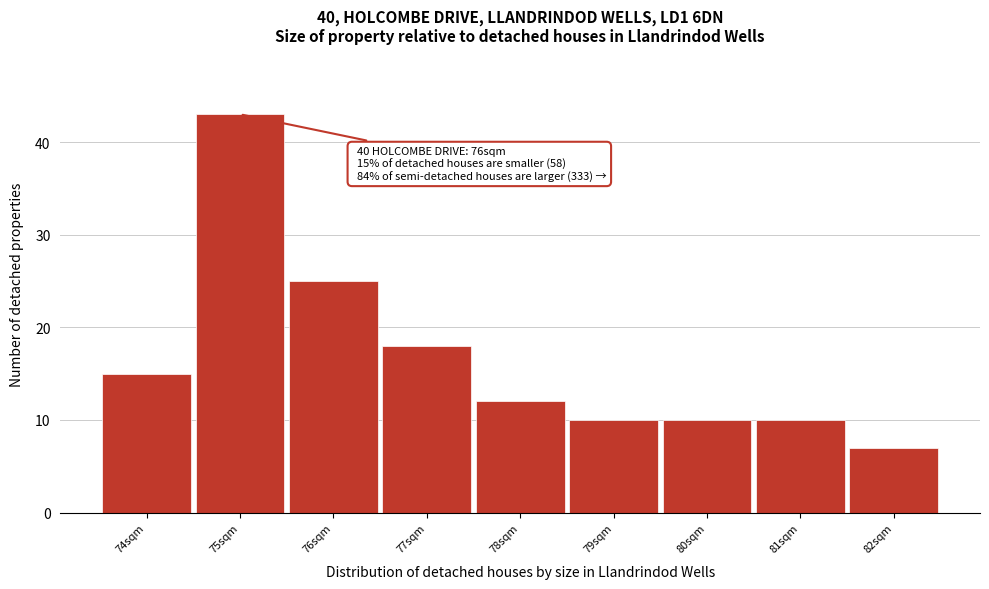

Reading left to right, what are all the values shown in this chart?

74sqm=15	75sqm=43	76sqm=25	77sqm=18	78sqm=12	79sqm=10	80sqm=10	81sqm=10	82sqm=7